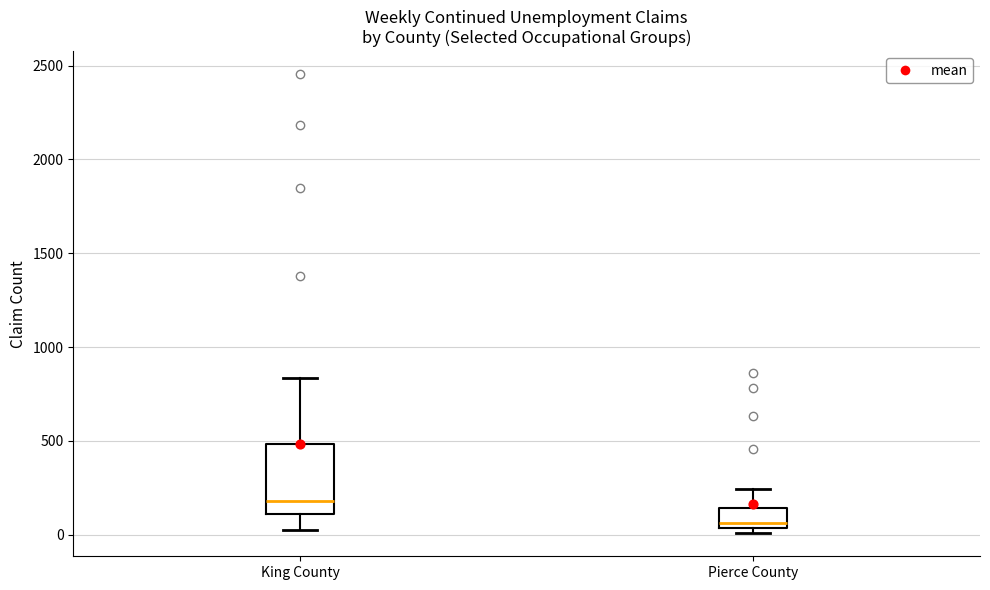

Reading left to right, read every box against the y-axis: the position of its median line, the range the box covers, and the ends of its whiskers. The values are not printed on the chart, so give them approximately, as read against the axis.

King County: median 200, box 100 to 500, whiskers 50 to 850
Pierce County: median 50 (just above the box's lower edge), box 50 to 150, whiskers 0 to 250